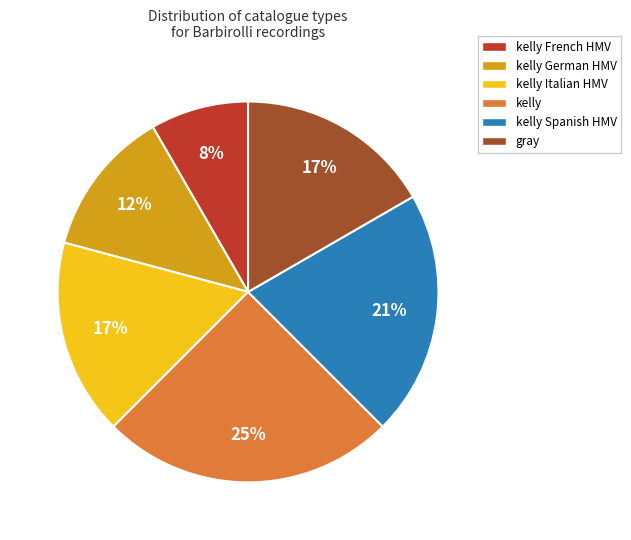

To the nearest percent, what is the average slice percentage?

17%